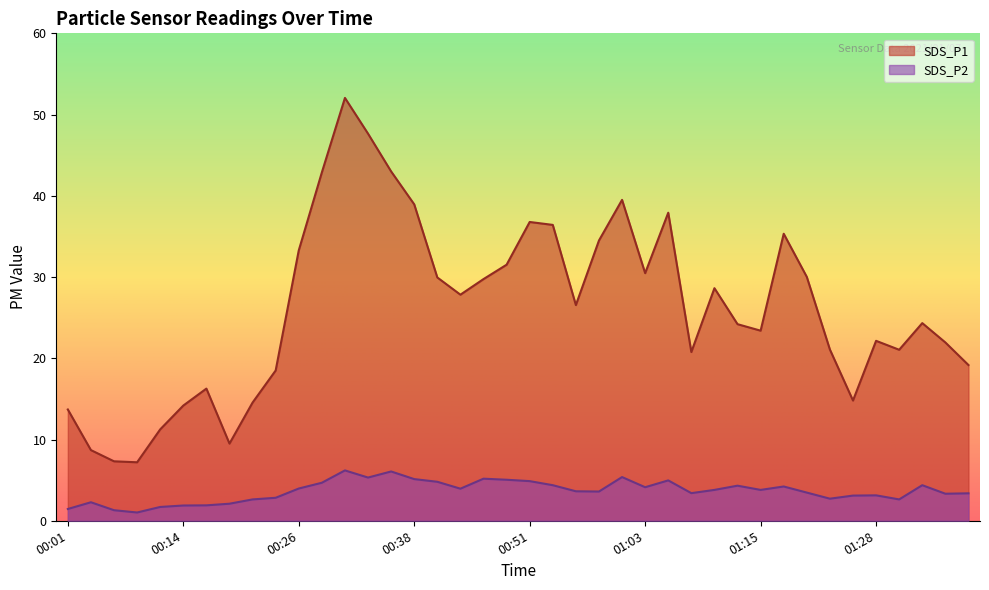

Where is SDS_P2 nearest to the value 3?

01:25